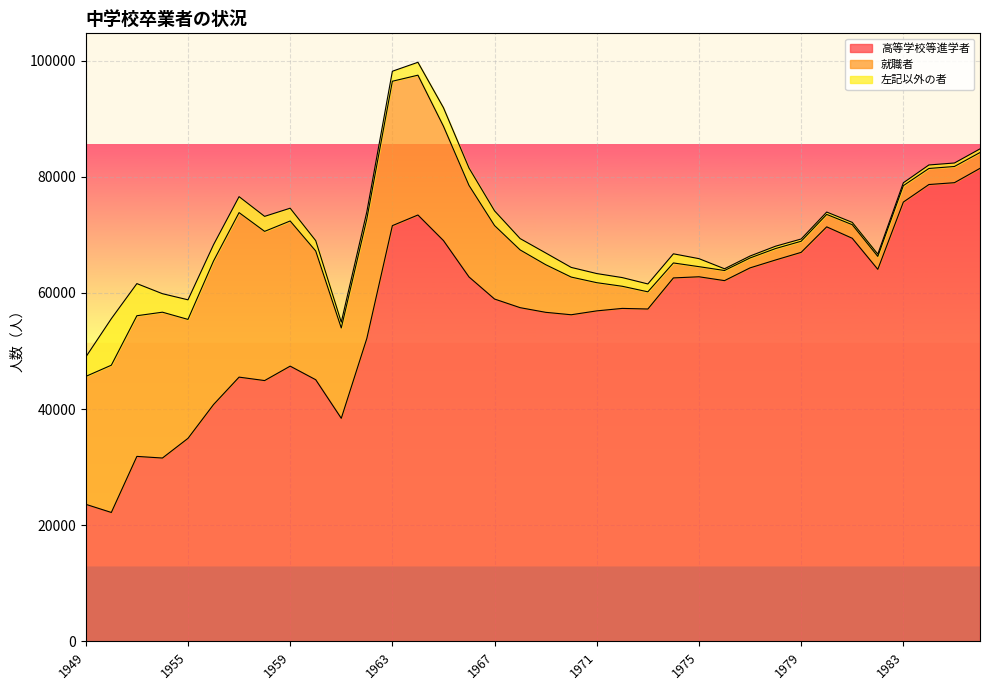

How many data points in 就職者 are above 9943?

17